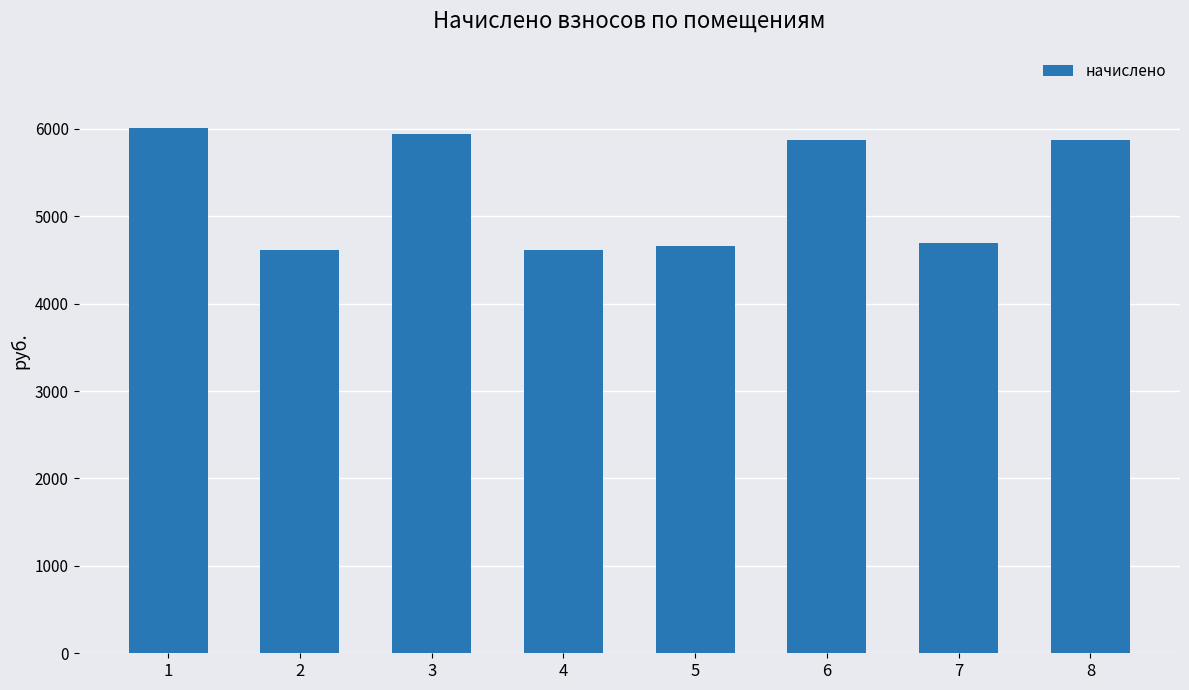

What is the difference between the maximum and minimum values?

1393.9